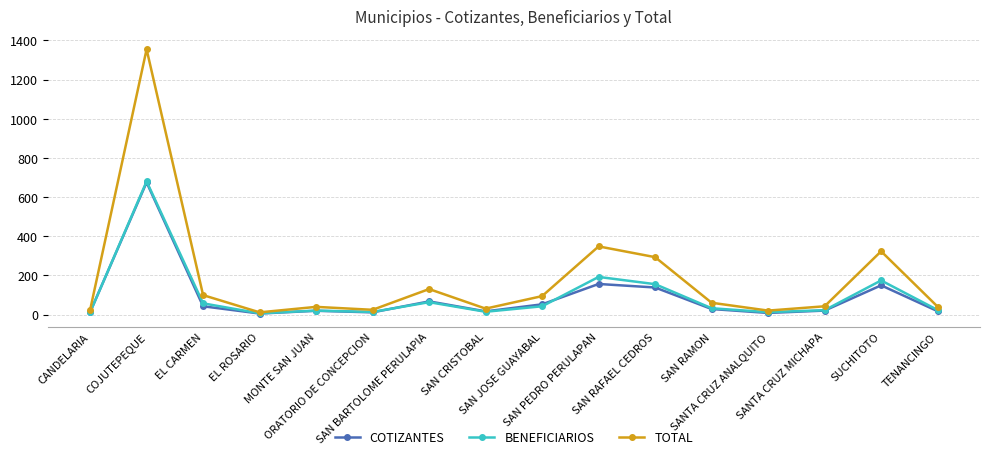

What is the highest value of the BENEFICIARIOS series?

680